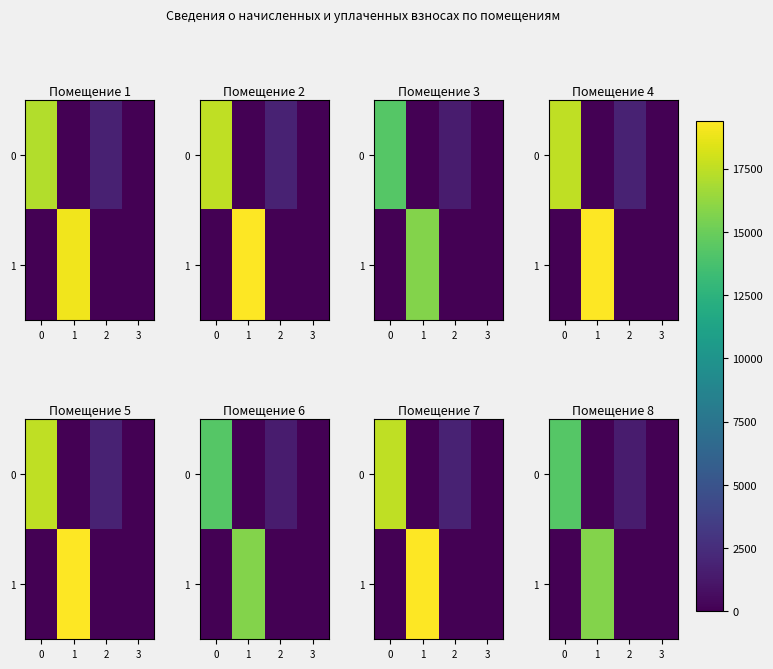

What is the average value of the 1 series?

3947.5